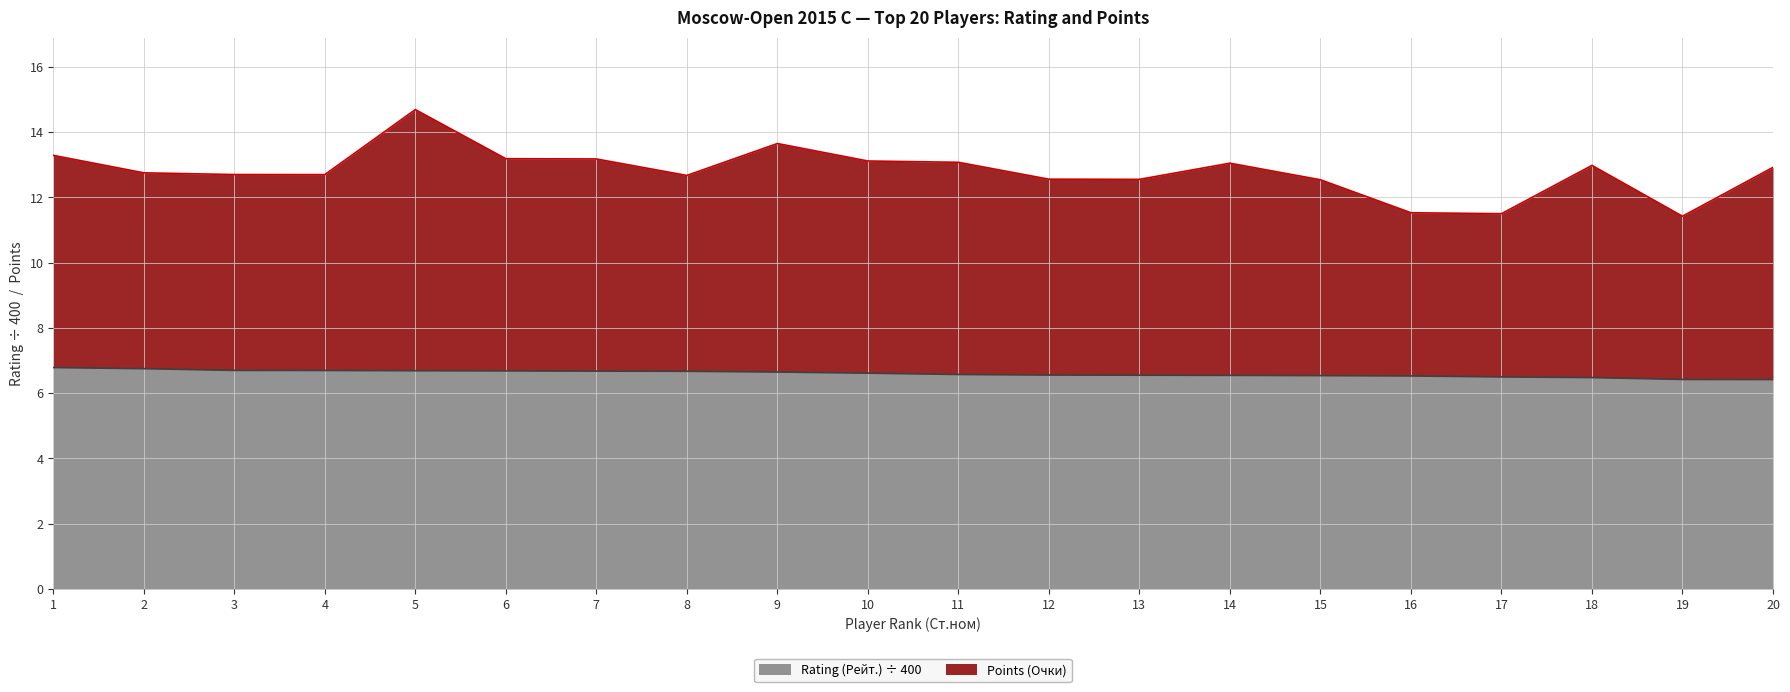

Which series changed the most between 1 and 12?

Points (Очки)